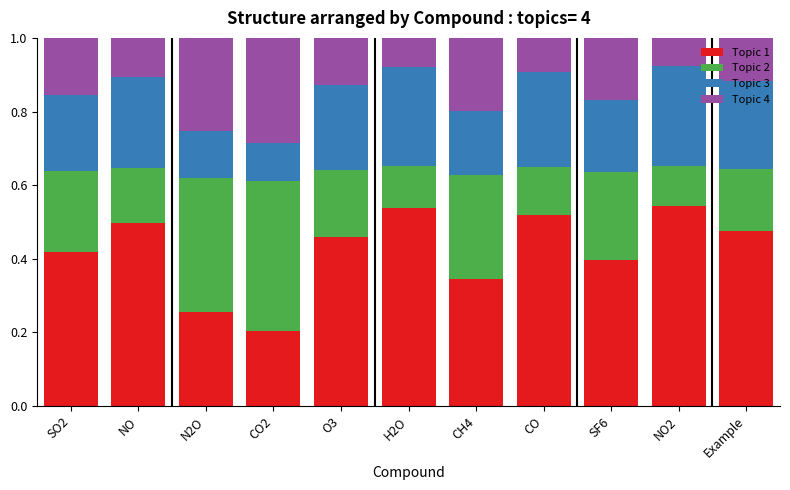

What is the total value across all series at CO2?

1.0